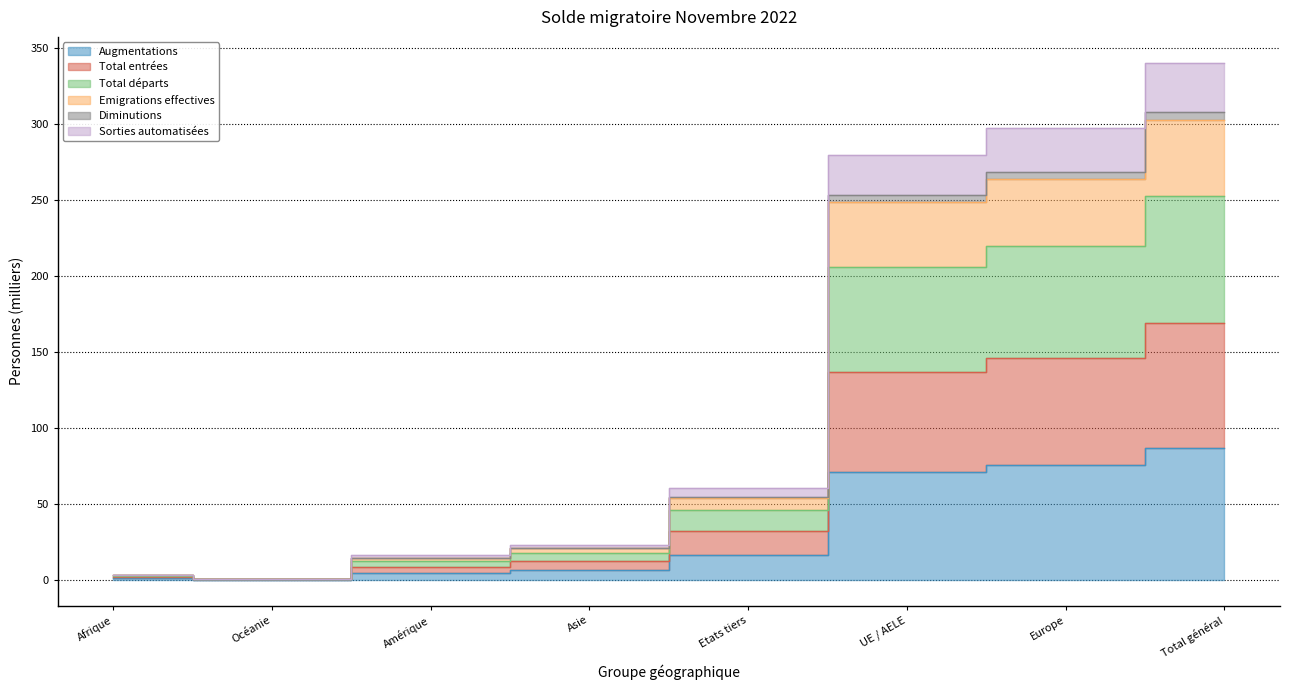

Which has a higher value, Asie or Amérique?

Asie